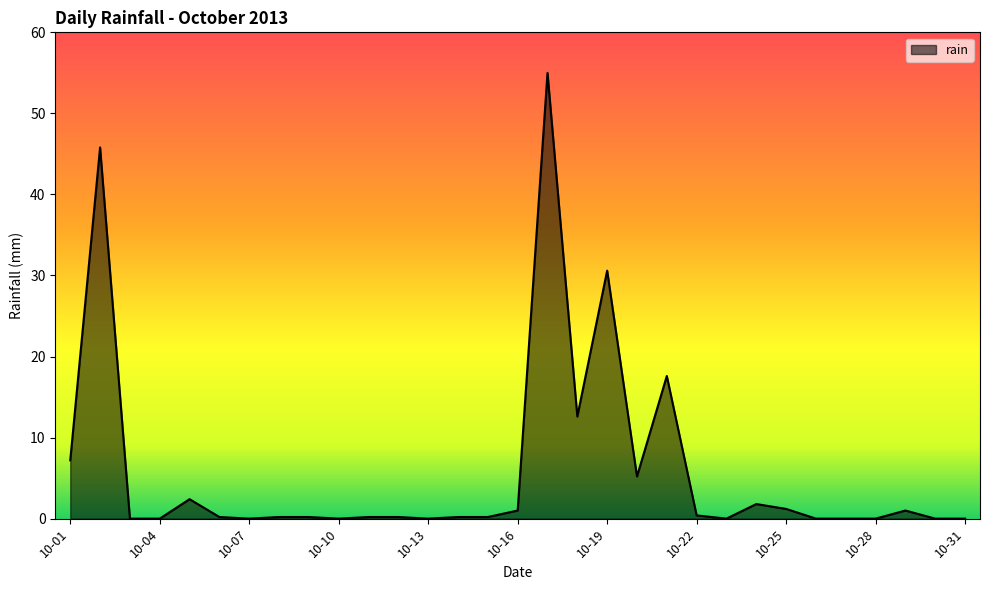

How many lines are shown in the chart?

1